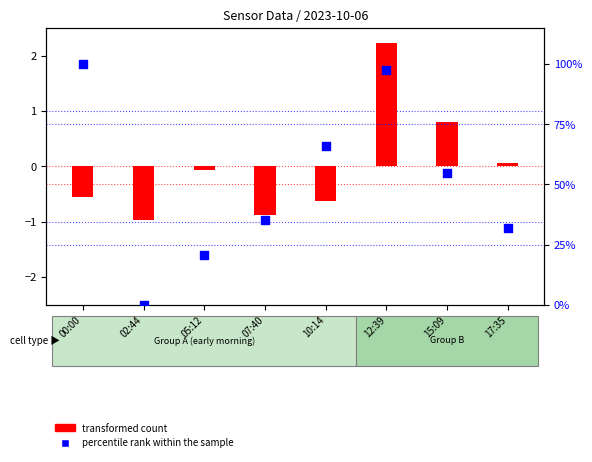

Is the value of percentile rank within the sample at 15:09 greater than the value of transformed count at 10:14?

Yes